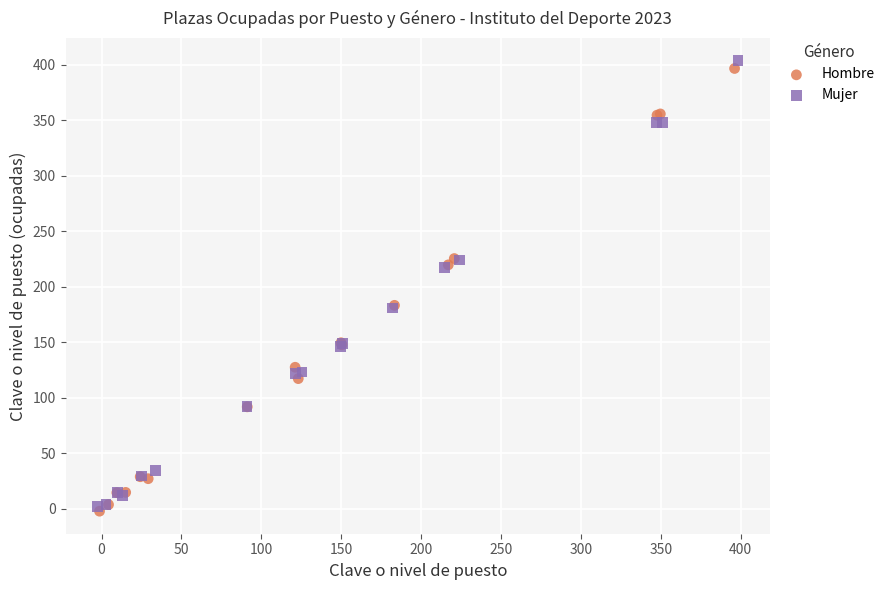

Which series has the widest spread of Y values?

Mujer